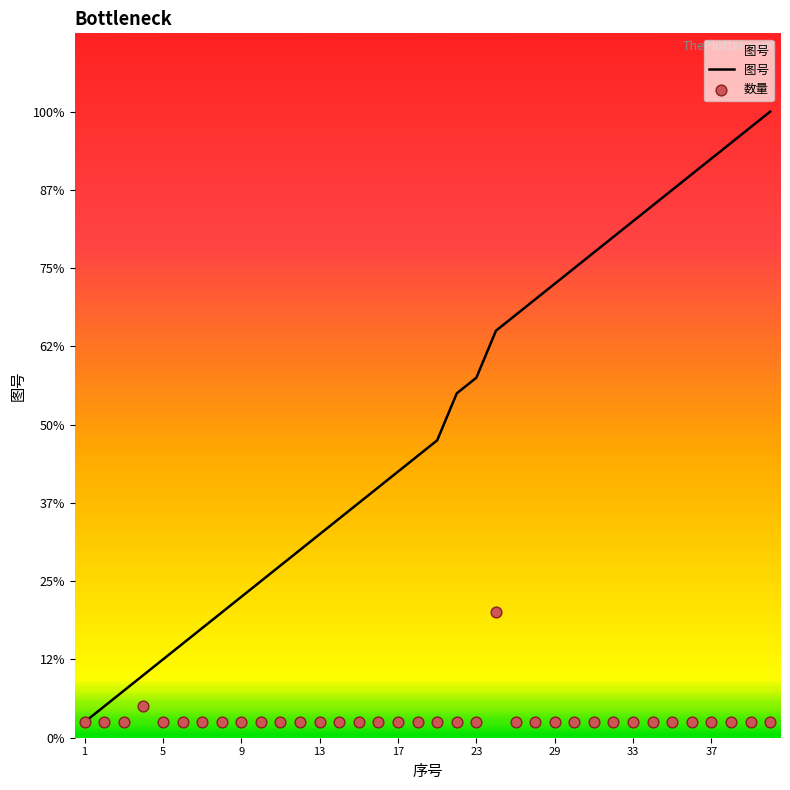

Is the value of 数量 at 28 greater than the value of 图号 at 9?

No